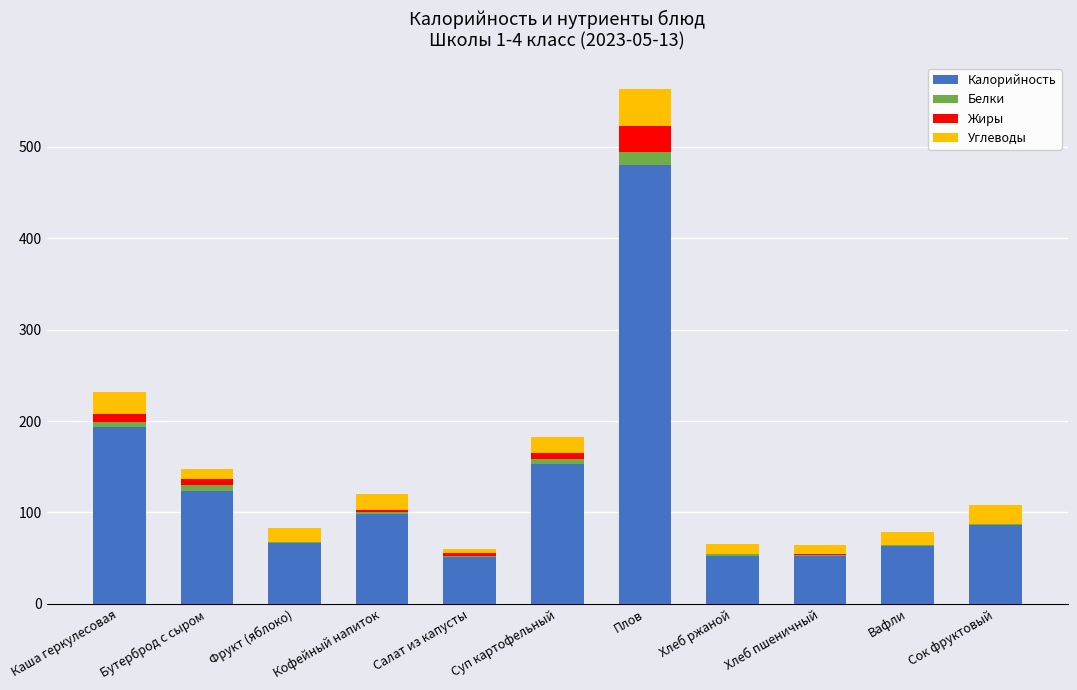

What is the total value across all series at Вафли?

78.7